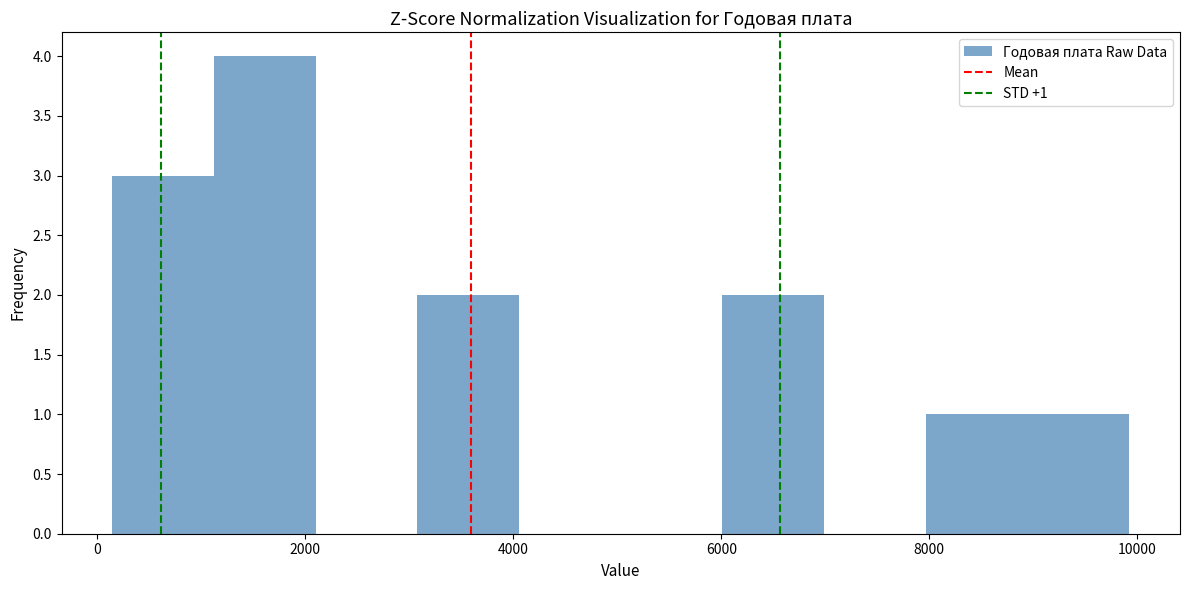

Over which range of the x-axis is the bar tallest?

1200 to 2200